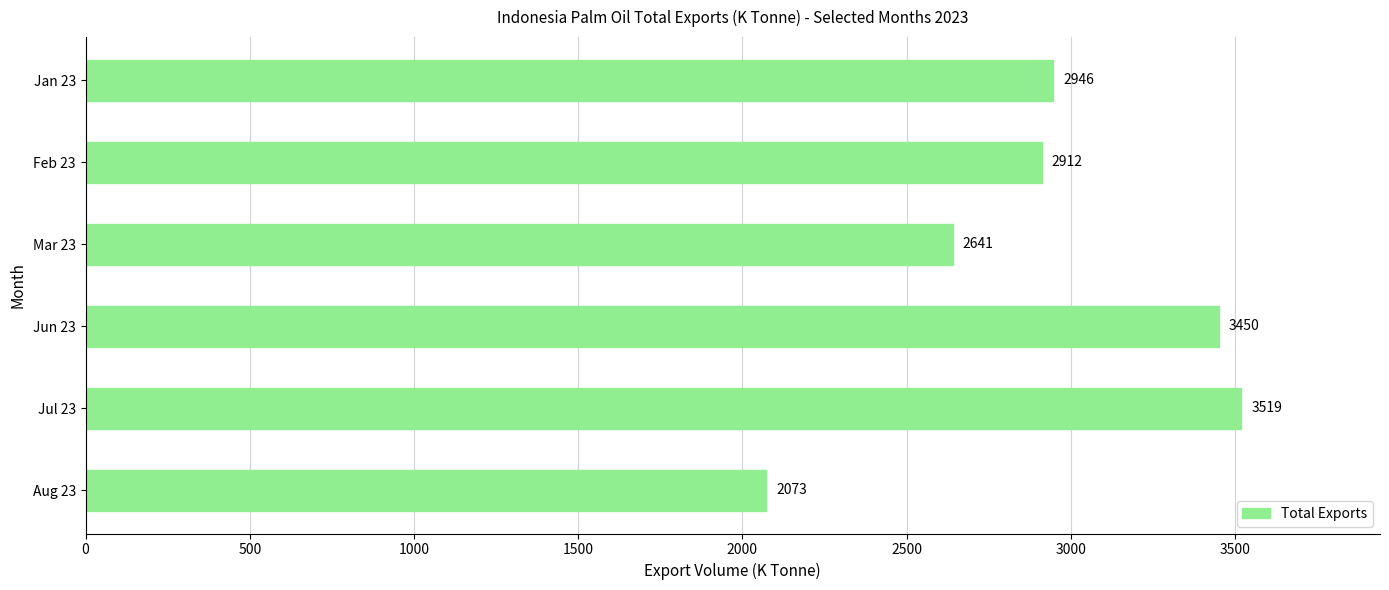

Reading top to bottom, transcribe all the data shown in this chart.

Jan 23=2946	Feb 23=2912	Mar 23=2641	Jun 23=3450	Jul 23=3519	Aug 23=2073